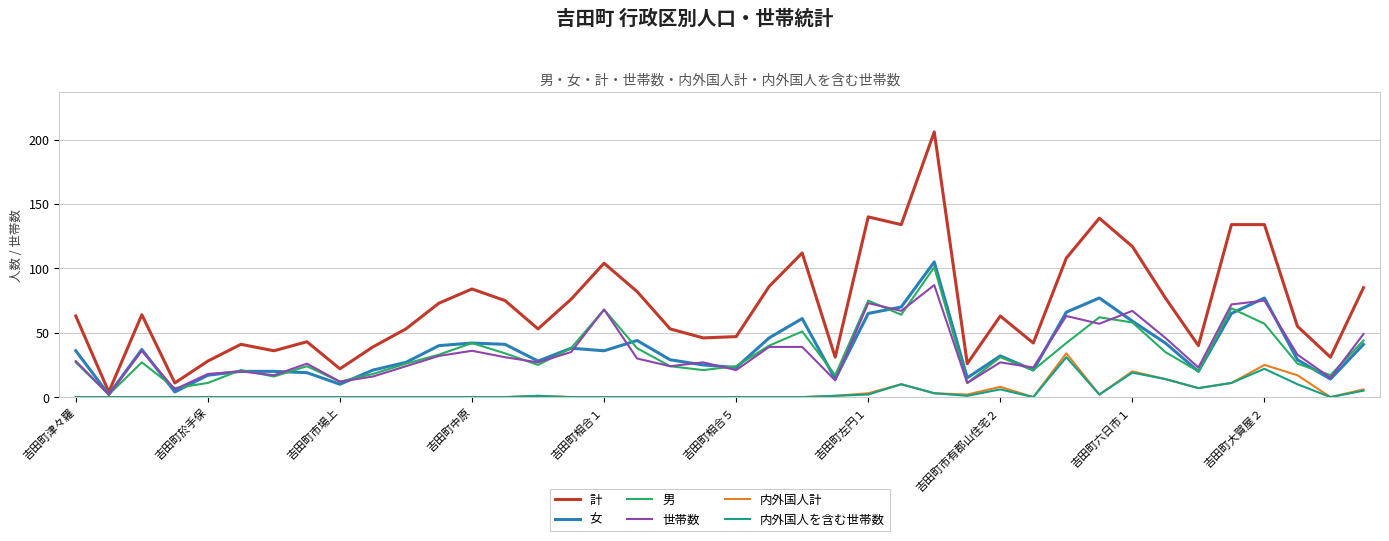

True or false: 世帯数 and 内外国人を含む世帯数 cross at least once.

False